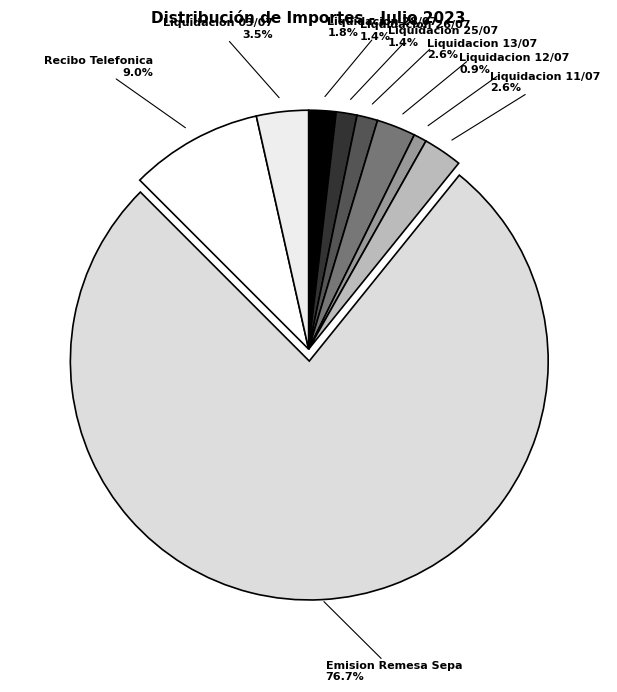

What percentage is the Liquidacion 26/07 slice, to the nearest percent?

1%